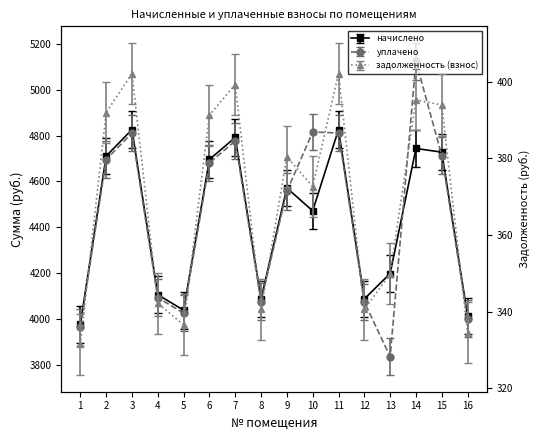

At which label does начислено reach its minimum?

1